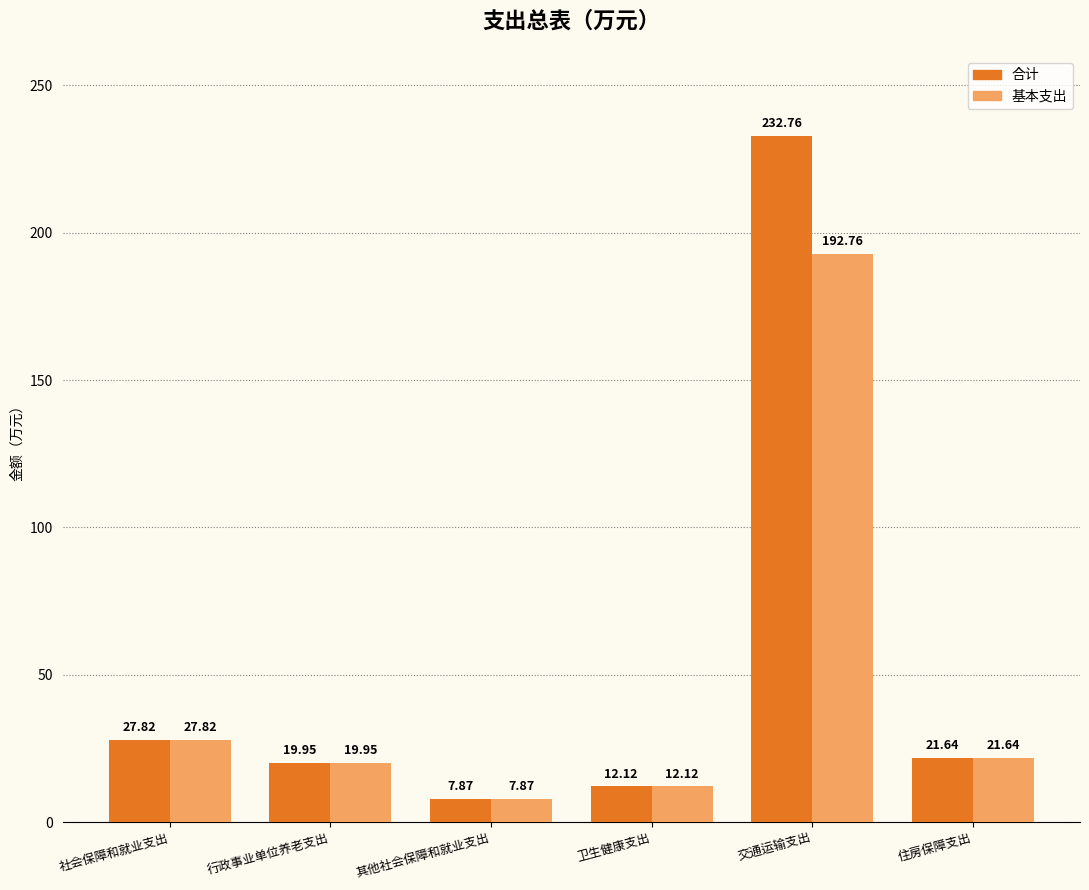

The 基本支出 series shows 27.8 at 社会保障和就业支出. True or false?

True